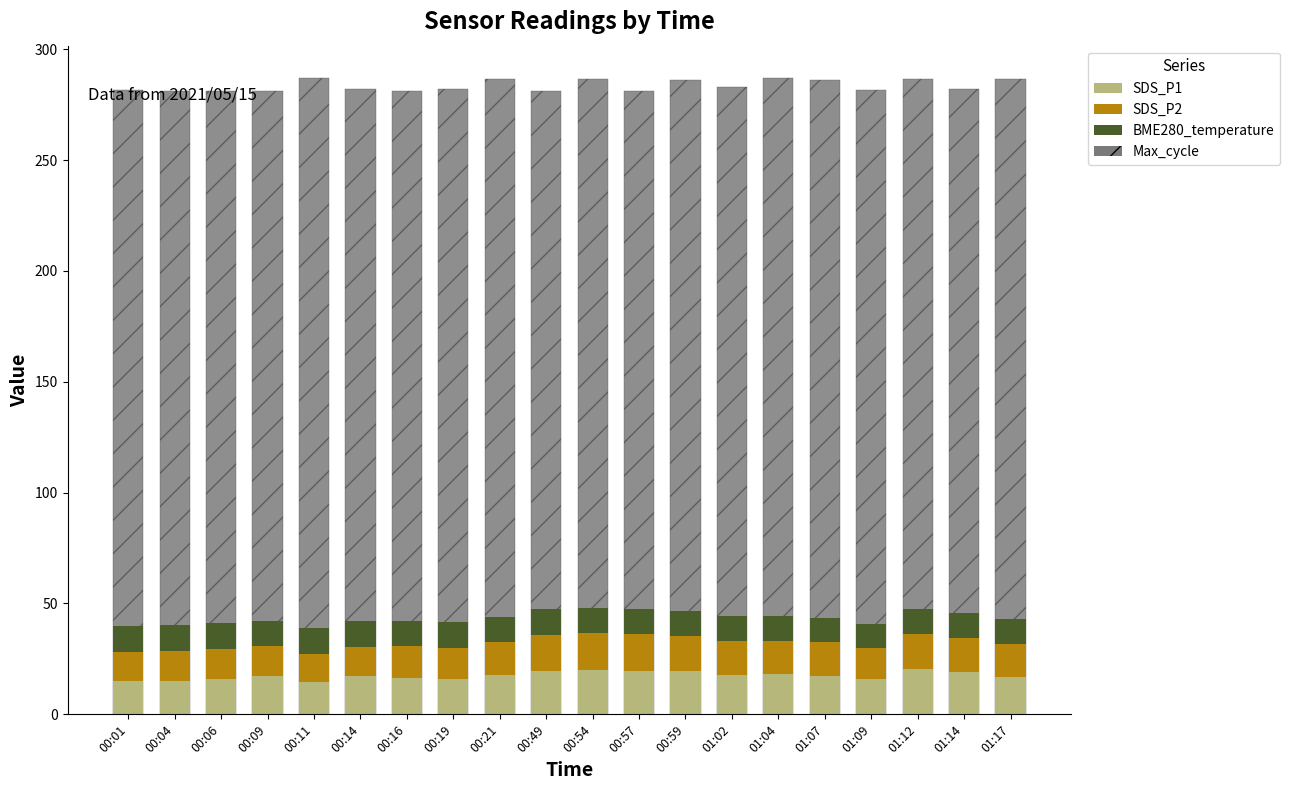

Does the chart contain stacked bars?

No